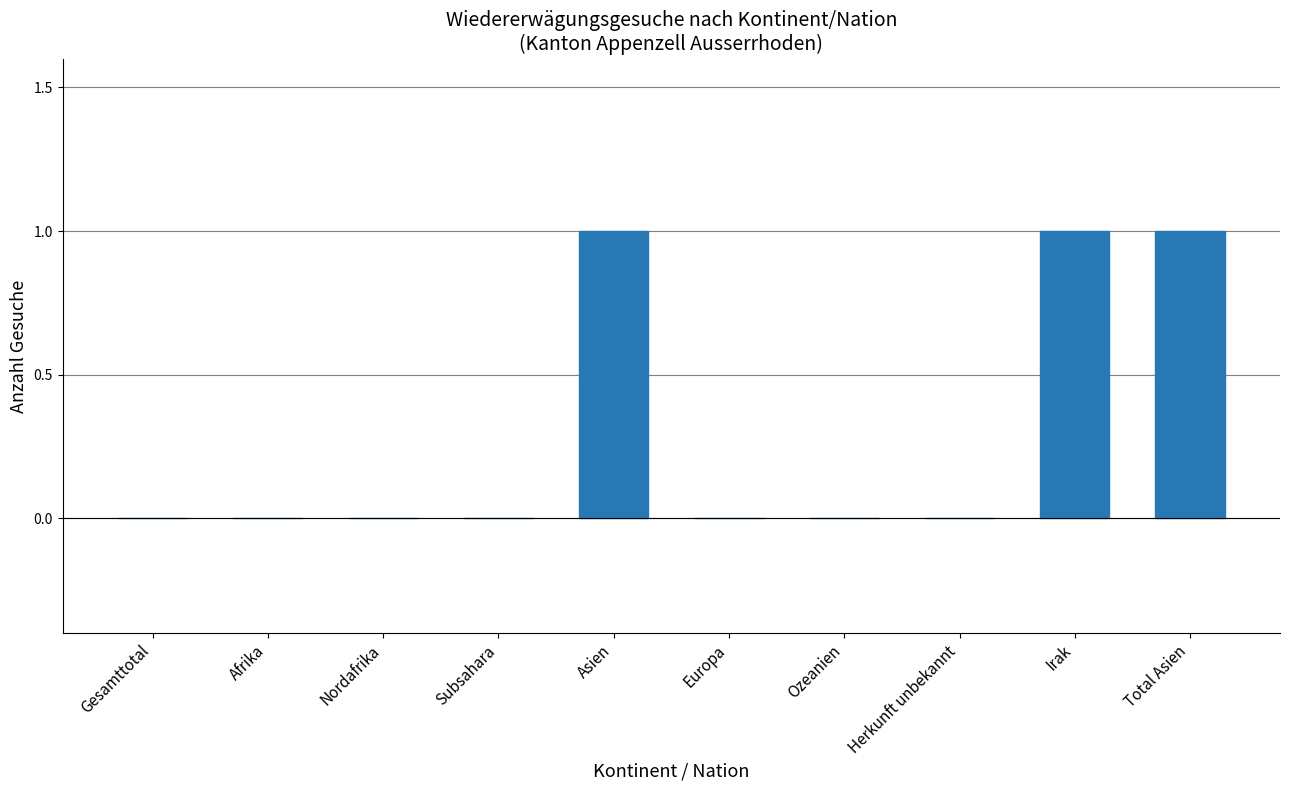

Reading left to right, list all the values displayed in this chart.

0	0	0	0	1	0	0	0	1	1